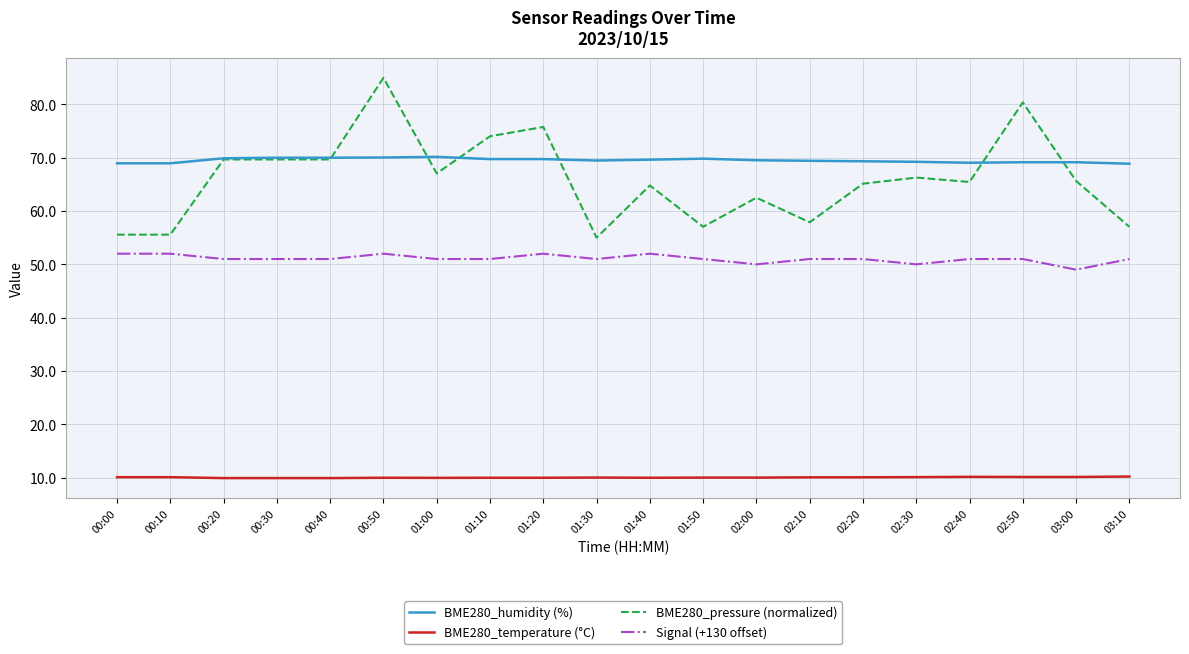

True or false: BME280_temperature (°C) and BME280_pressure (normalized) intersect in this chart.

False